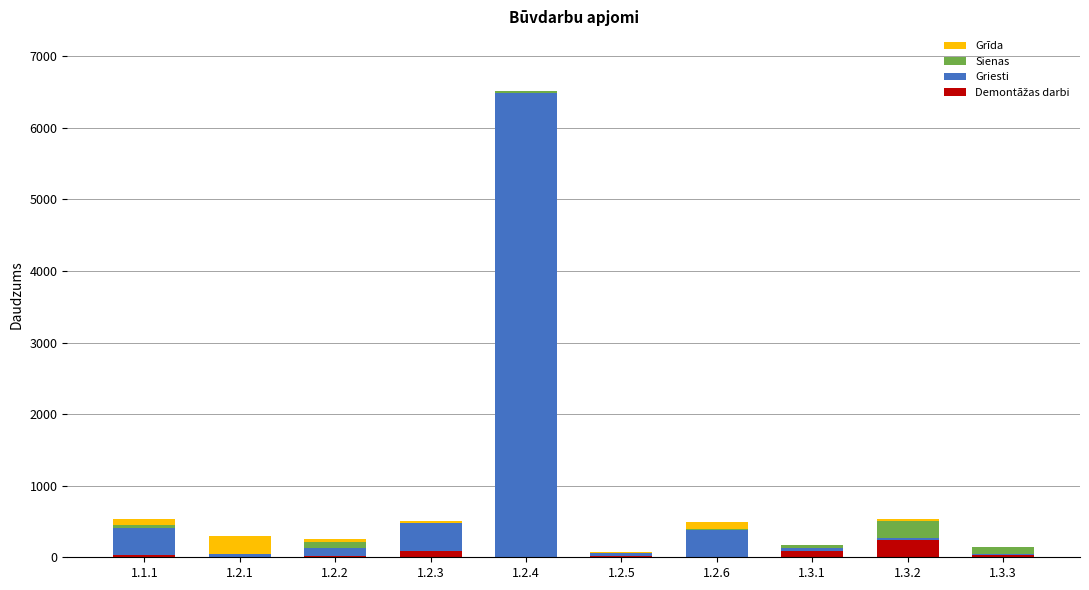

Are the bars horizontal?

No